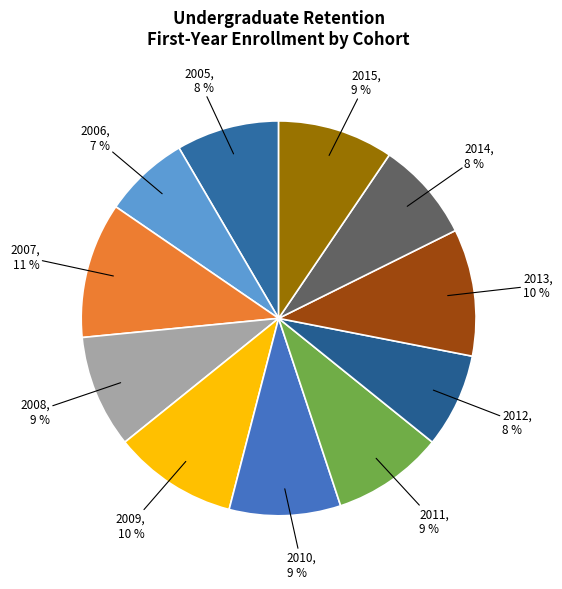

Approximately how many times larger is the value at 2010 compared to 2008?

1.0